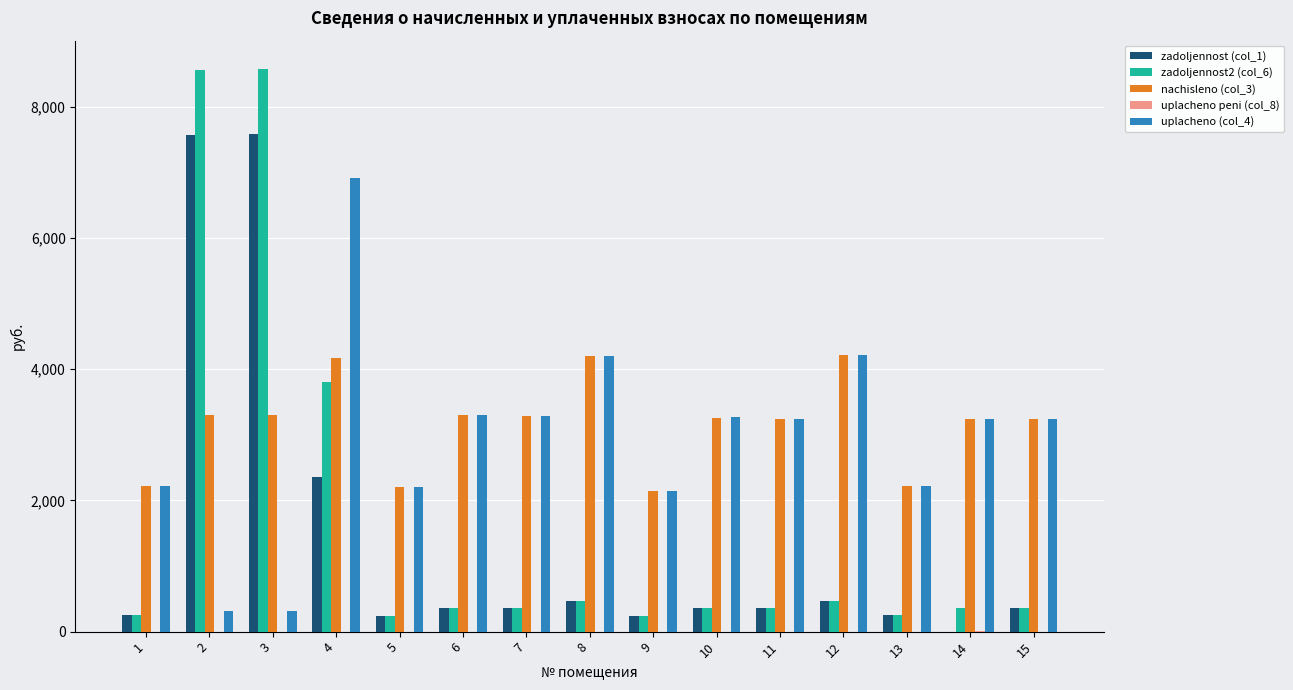

Is it true that zadoljennost2 (col_6) equals 238.1 at 9?

True